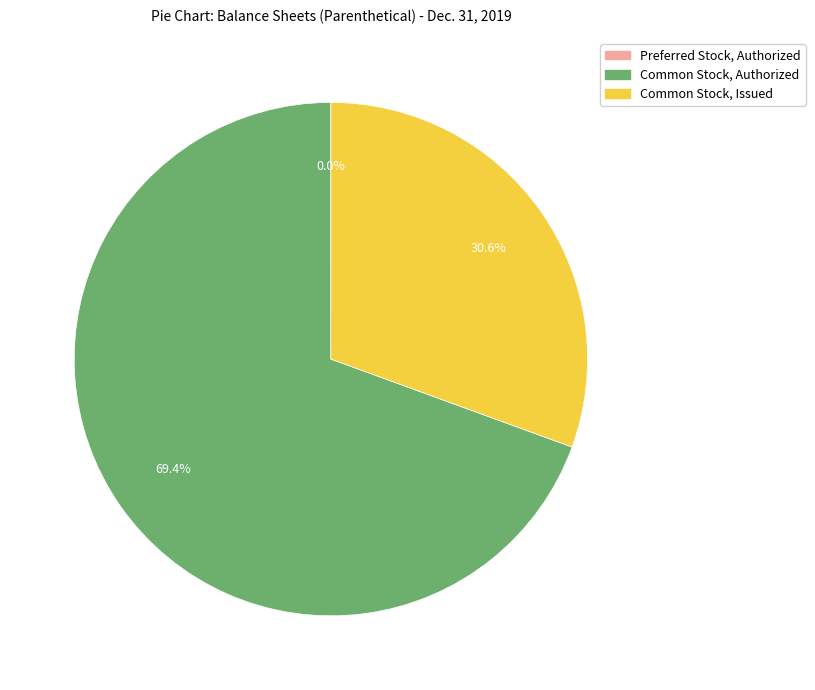

Between Common Stock, Issued and Common Stock, Authorized, which is larger?

Common Stock, Authorized